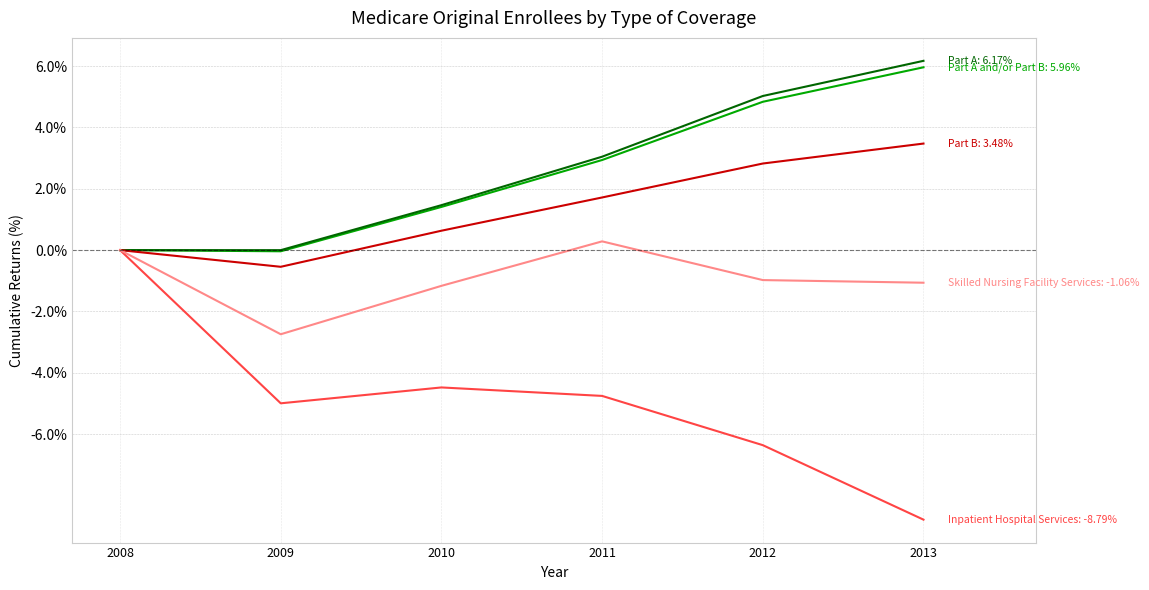

What is the difference between the highest and lowest values at 2013?

15.0